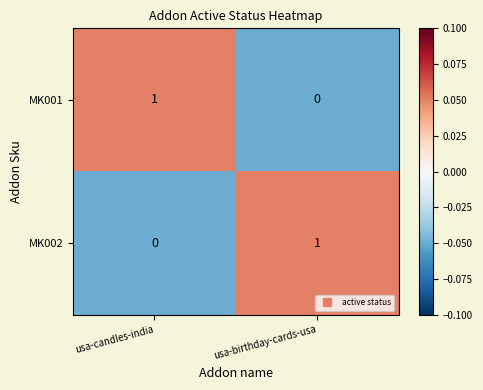

At how many categories does at least one series exceed 0?

2